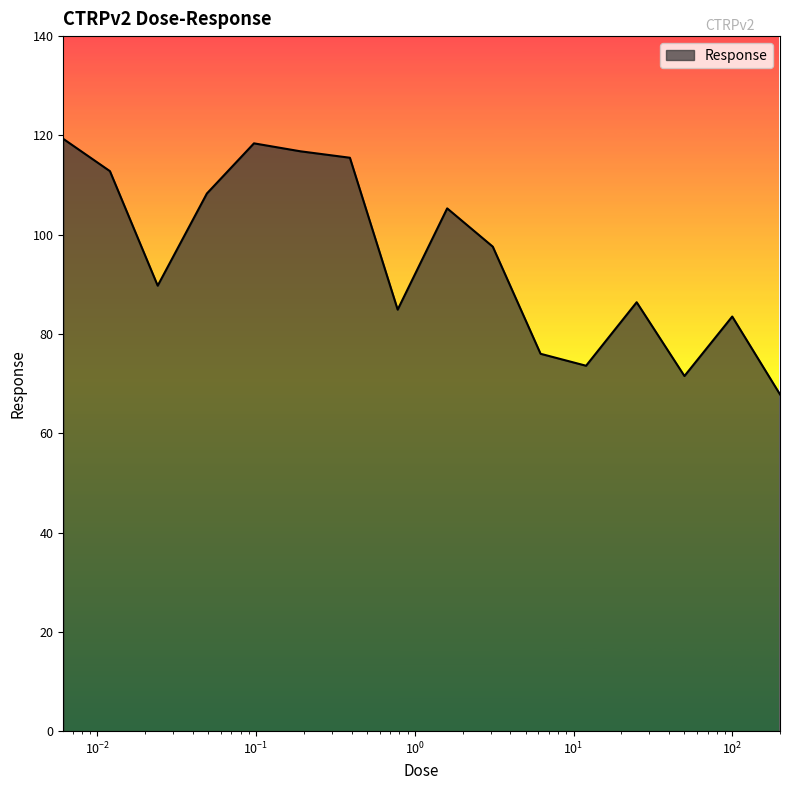

What is the smallest value displayed?

67.8